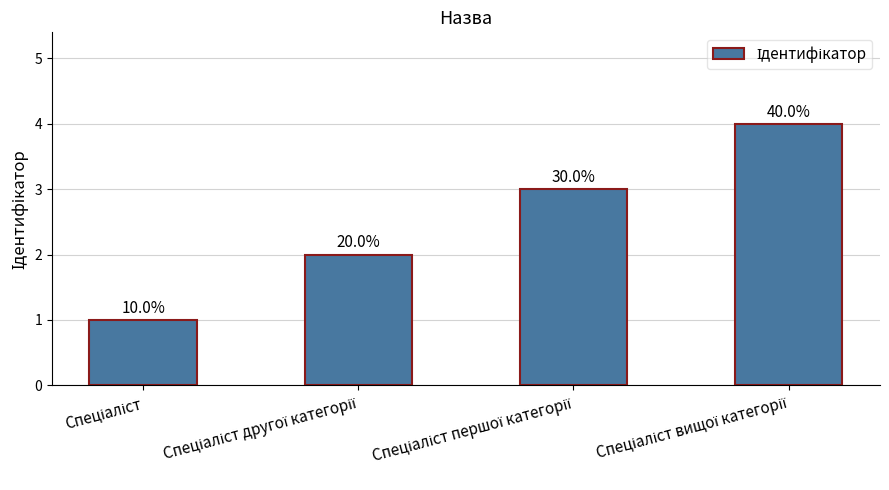

How many bars are there in total?

4